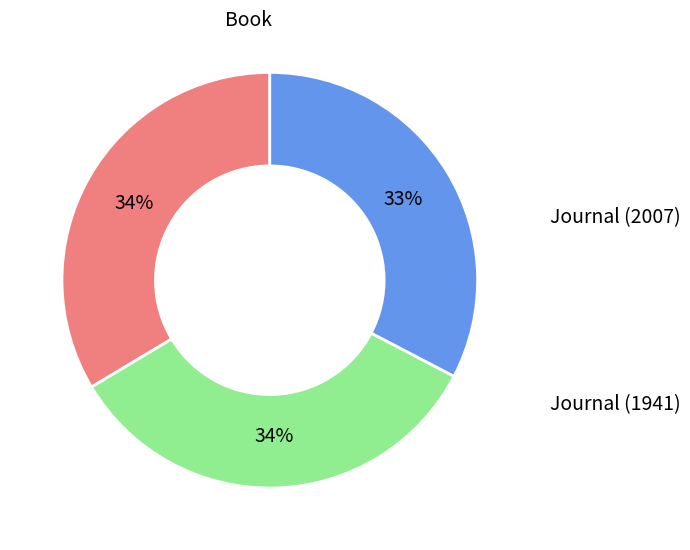

Is there any slice that represents more than half of the pie?

No